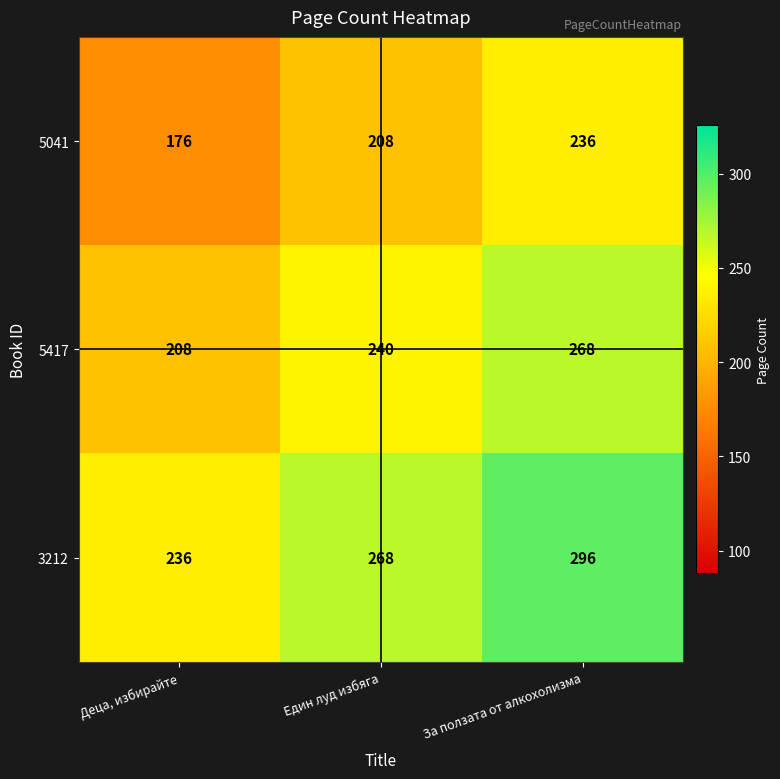

What is the difference between the highest and lowest values at Един луд избяга?

60